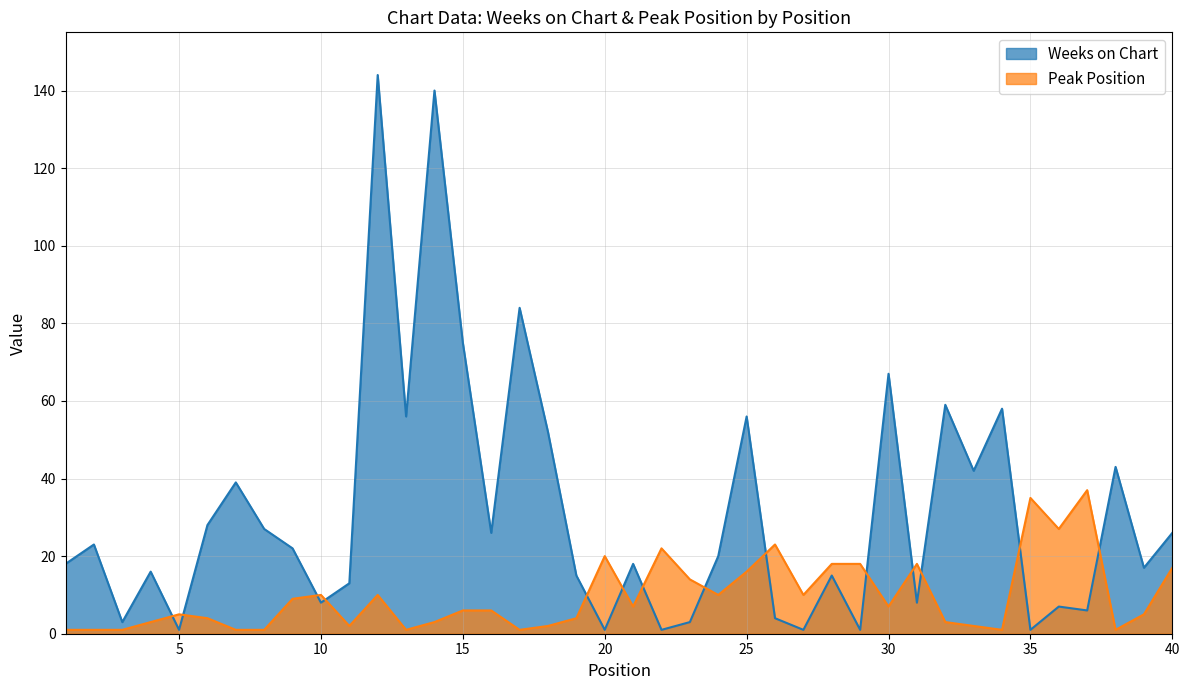

What is the value of the Weeks on Chart point at the 21st from the left?

18